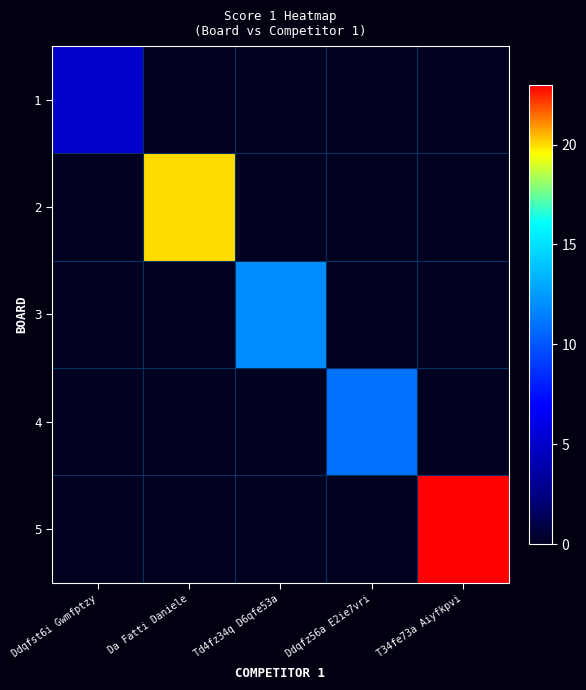

Count the number of data series in this chart.

5